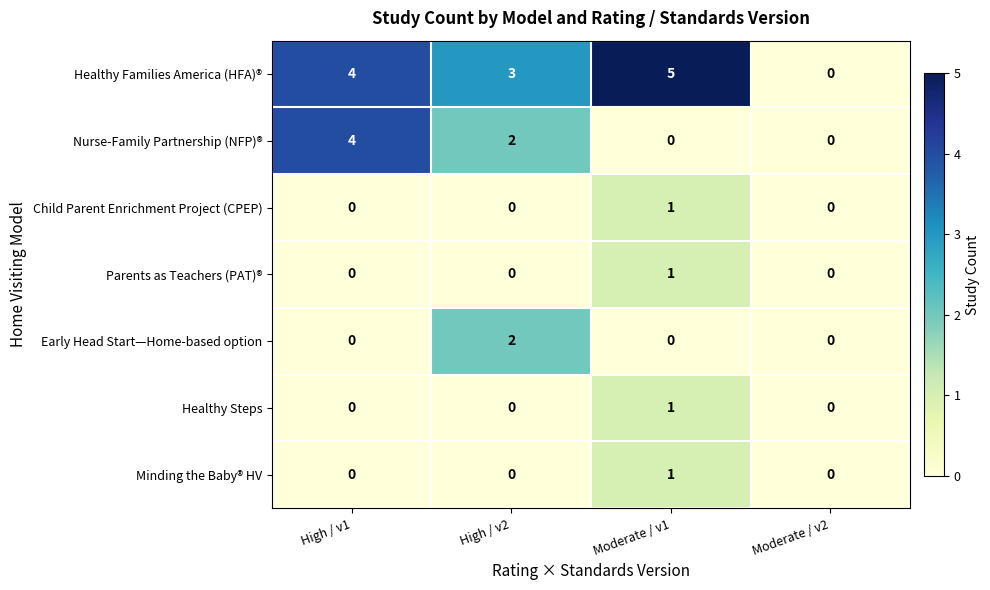

How many data points does each series have?

4